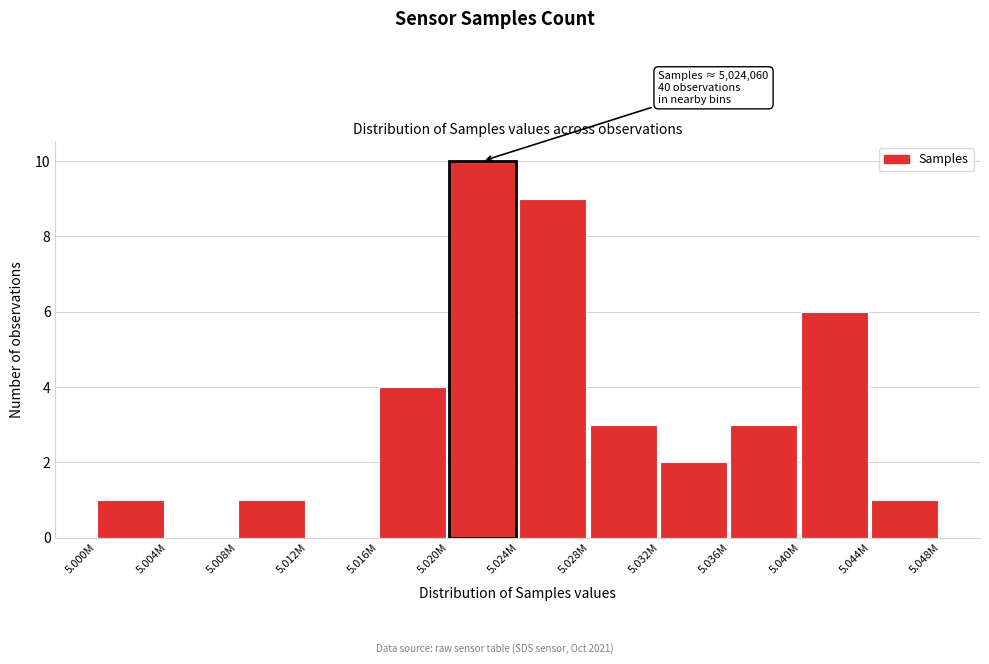

Reading left to right, what are all the values shown in this chart?

5.000M=1	5.004M=0	5.008M=1	5.012M=0	5.016M=4	5.020M=10	5.024M=9	5.028M=3	5.032M=2	5.036M=3	5.040M=6	5.044M=1